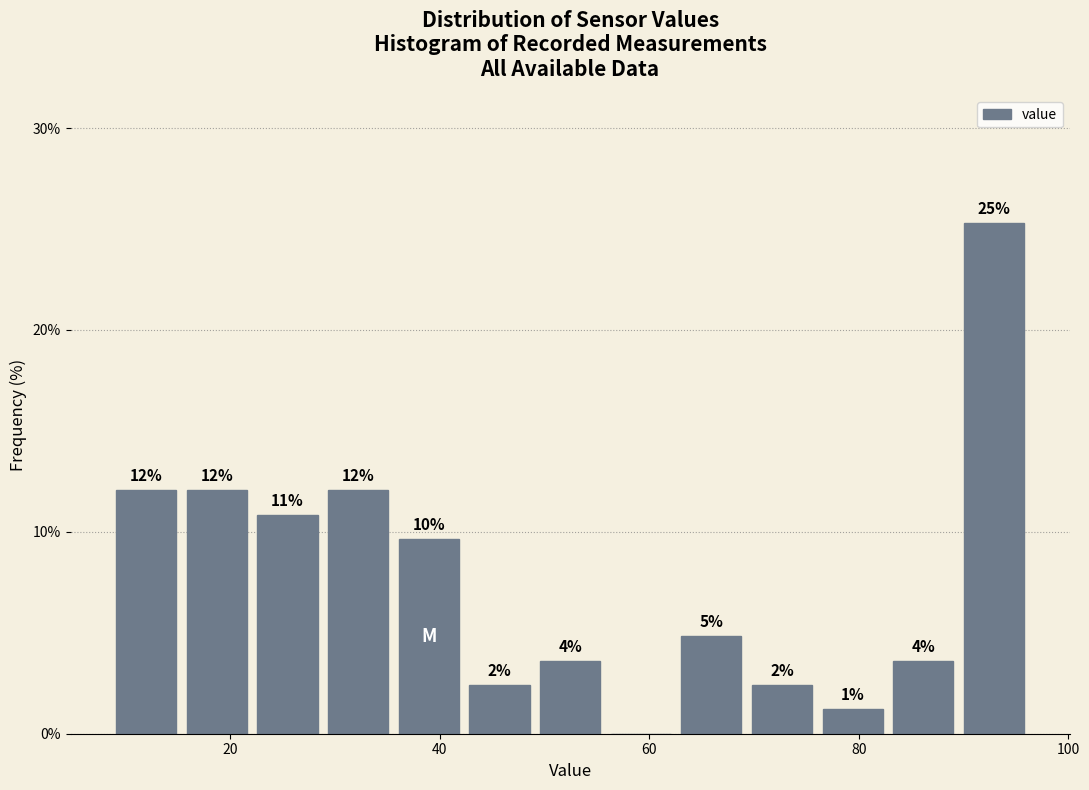

Around what value on the x-axis is the tallest bar? Give the approximate position of its centre, as read against the axis.

92